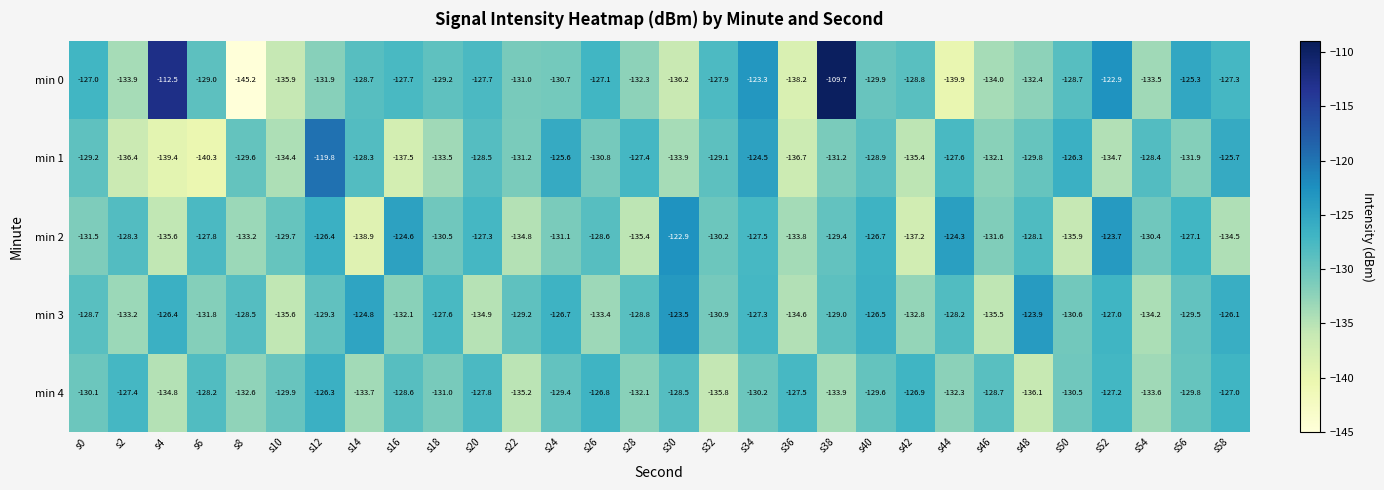

At which category is the sum across all series the highest?

s34